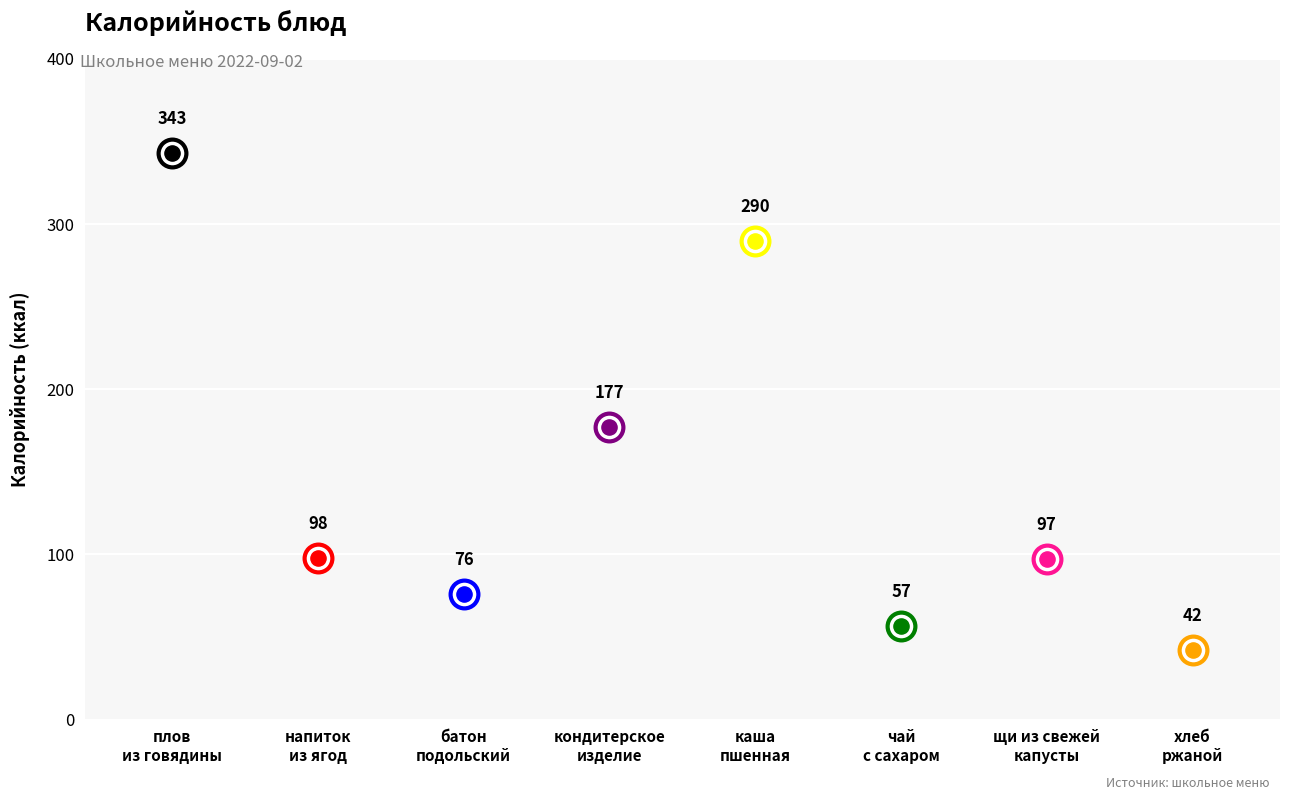

Which has a higher value, щи из свежей капусты or чай с сахаром?

щи из свежей капусты